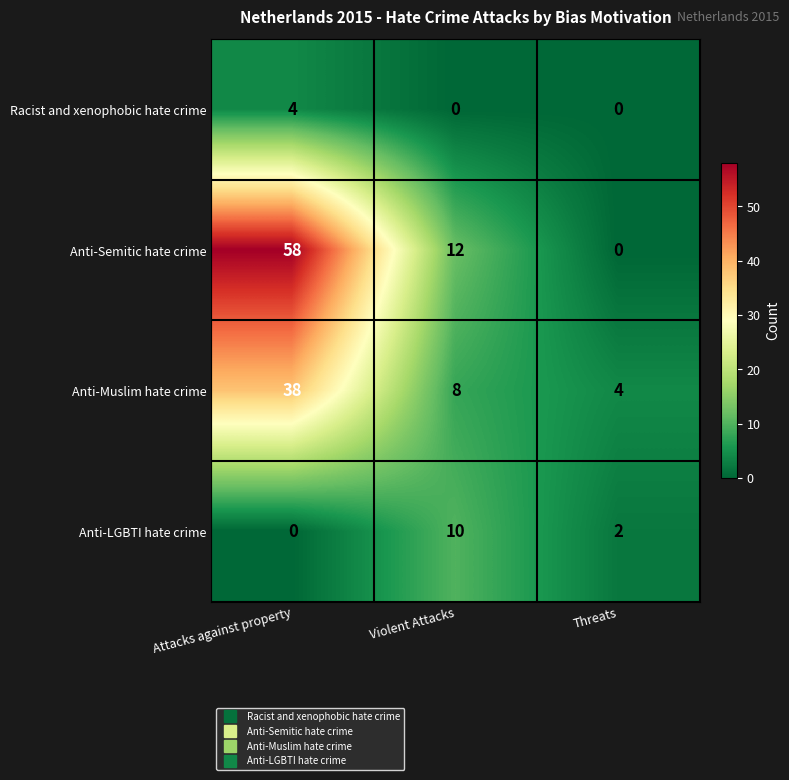

Which series has the largest total across all categories?

Anti-Semitic hate crime